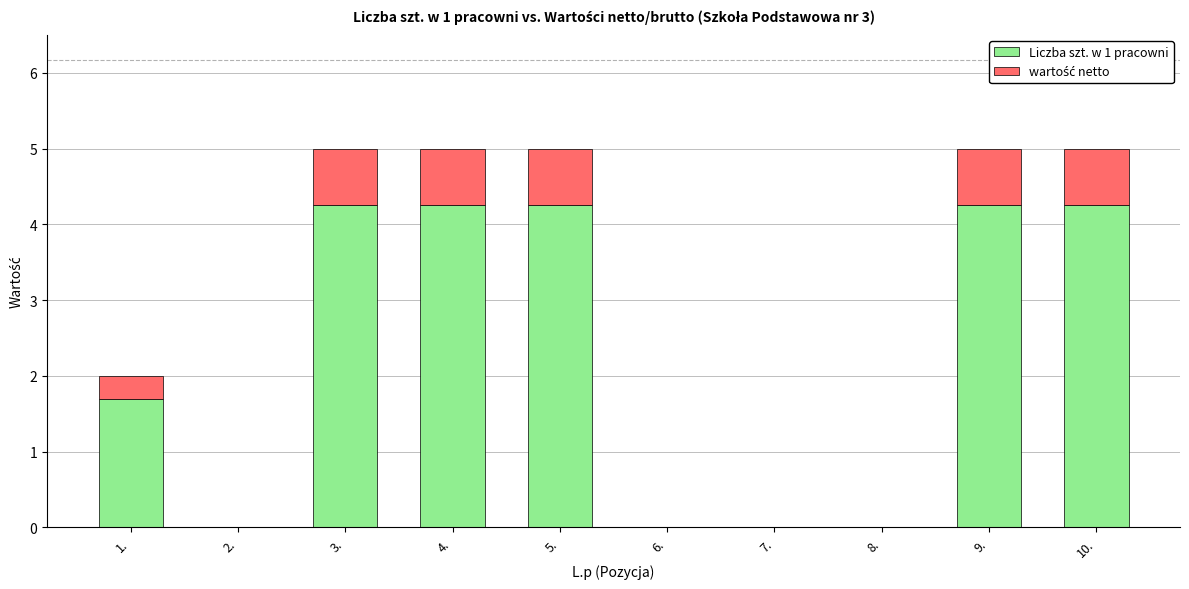

At which label does Liczba szt. w 1 pracowni first exceed 4?

3.